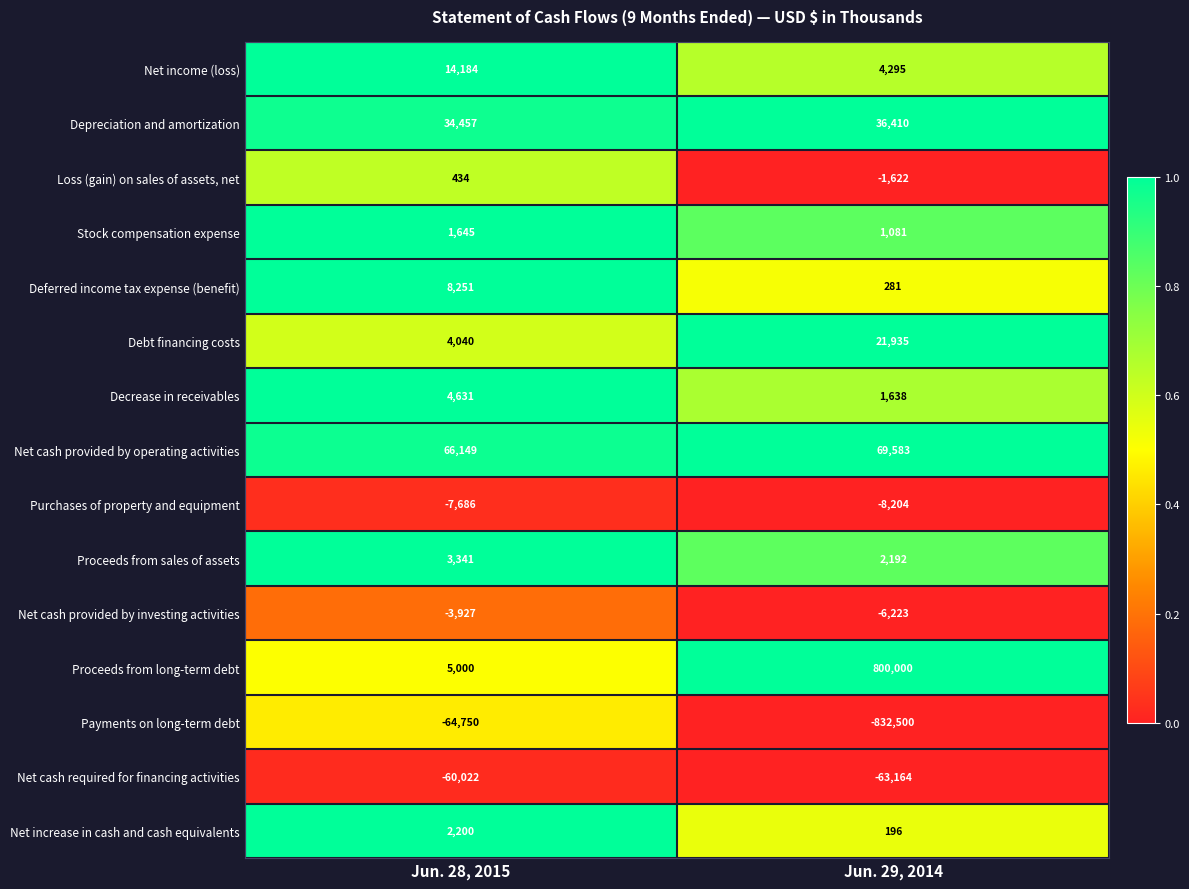

Between Jun. 28, 2015 and Jun. 29, 2014, which series saw the biggest shift?

Proceeds from long-term debt